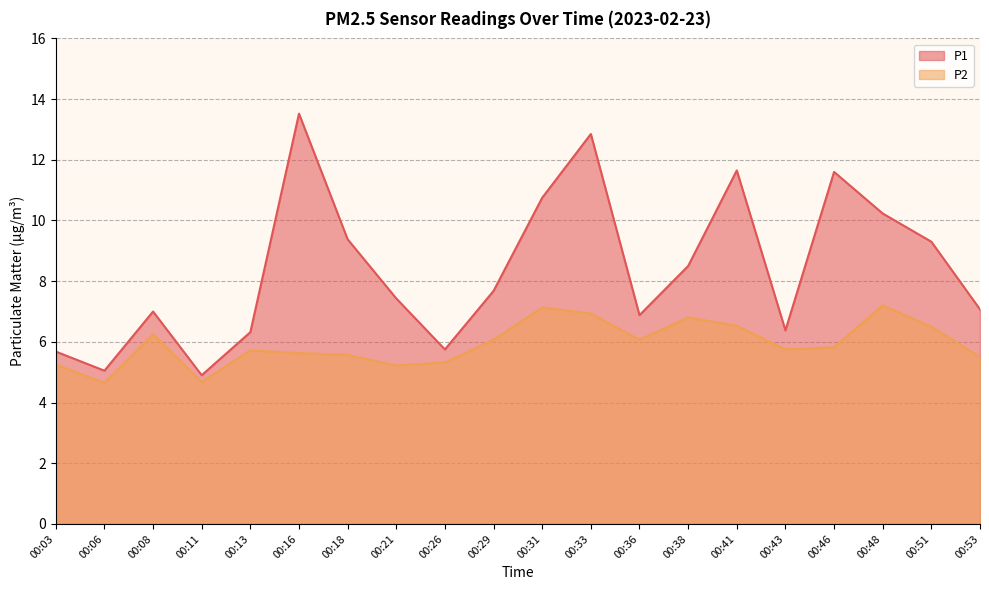

True or false: P1 and P2 cross at least once.

False